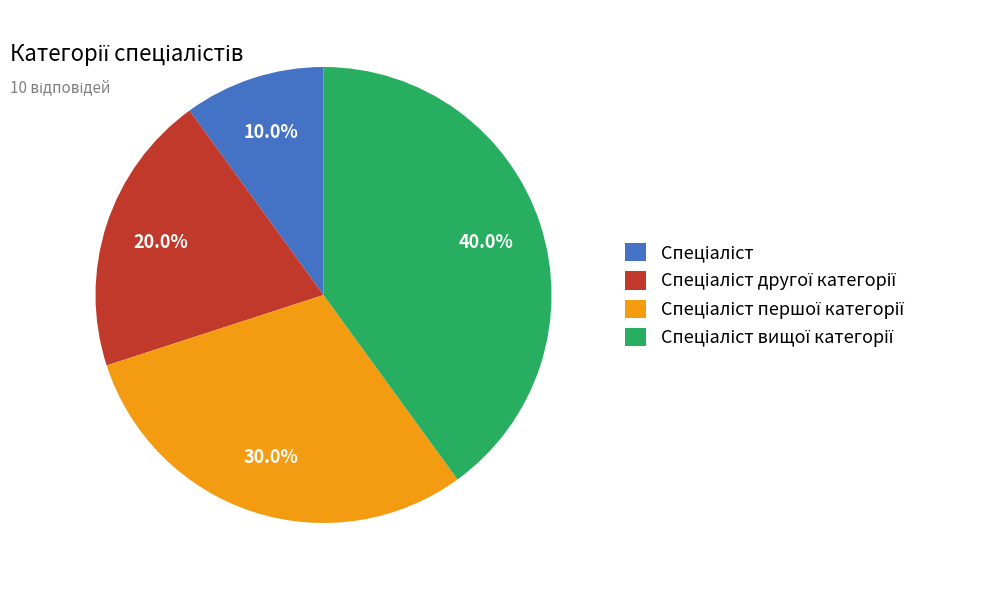

Does any single category account for the majority?

No